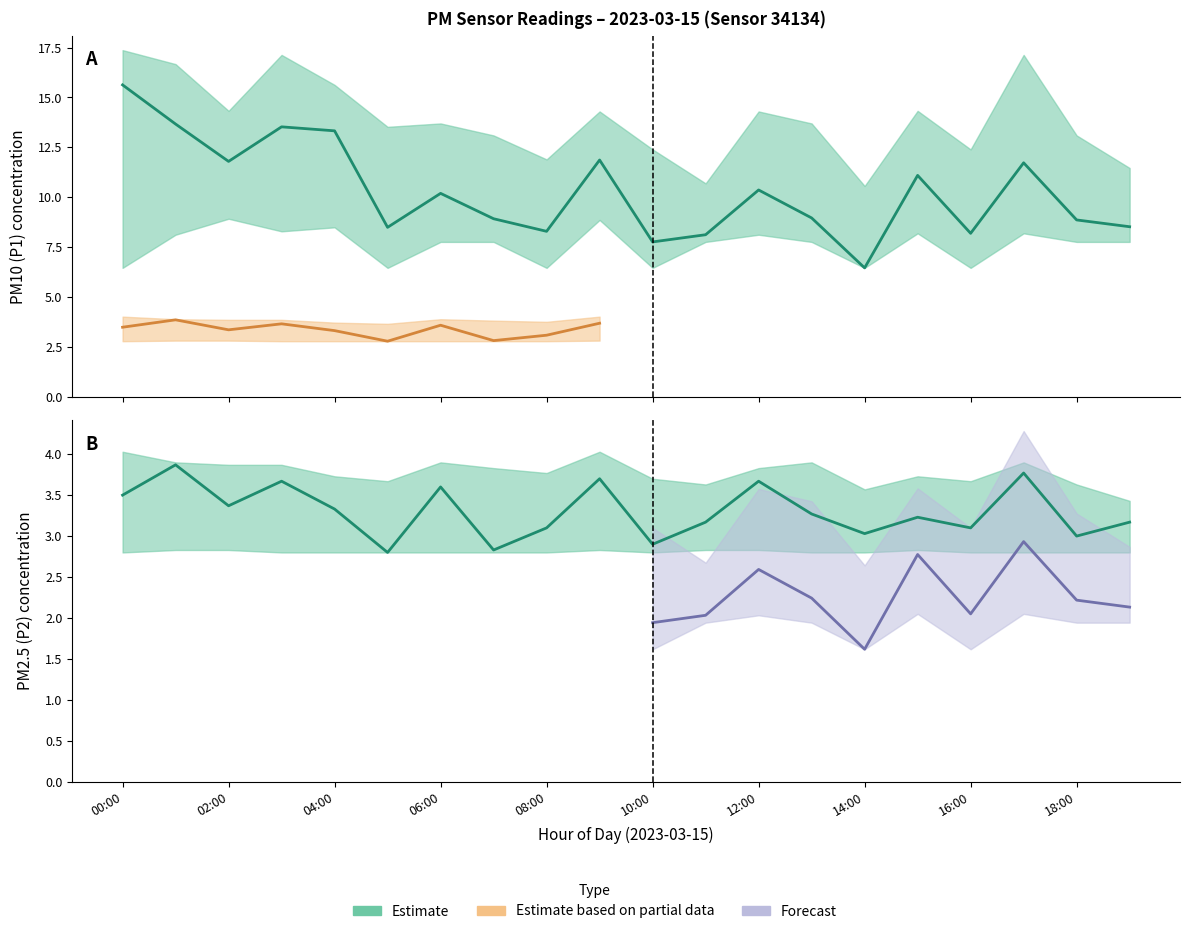

What is the value of the P2_upper point at the 17th from the left?

3.7